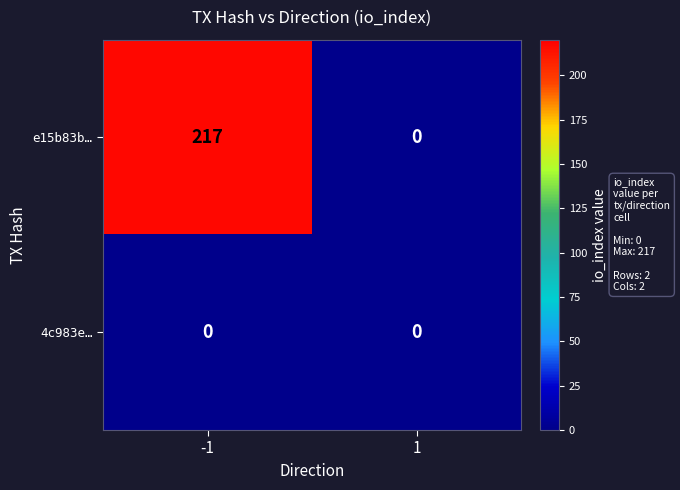

Between -1 and 1, which series saw the biggest shift?

e15b83b…